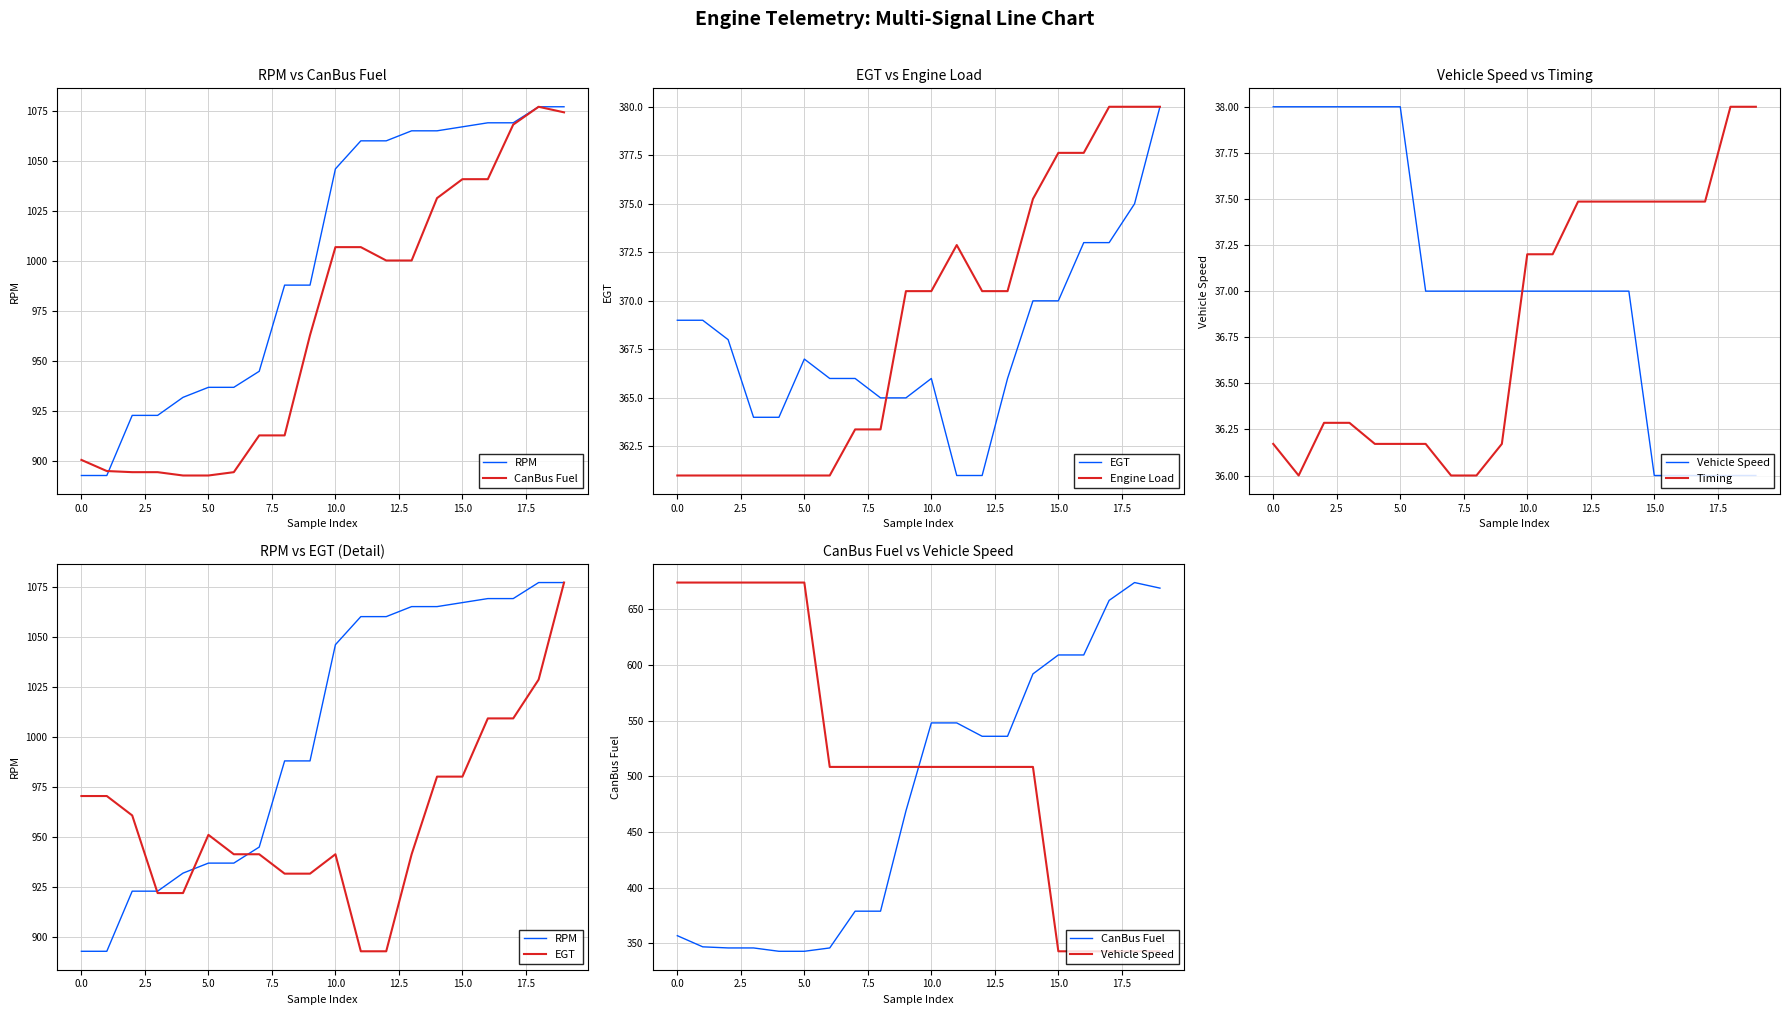

True or false: RPM and Vehicle Speed cross at least once.

False